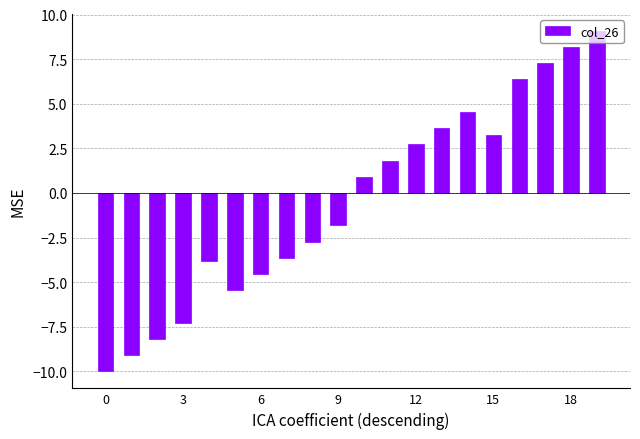

What is the difference between the maximum and minimum values?

19.1